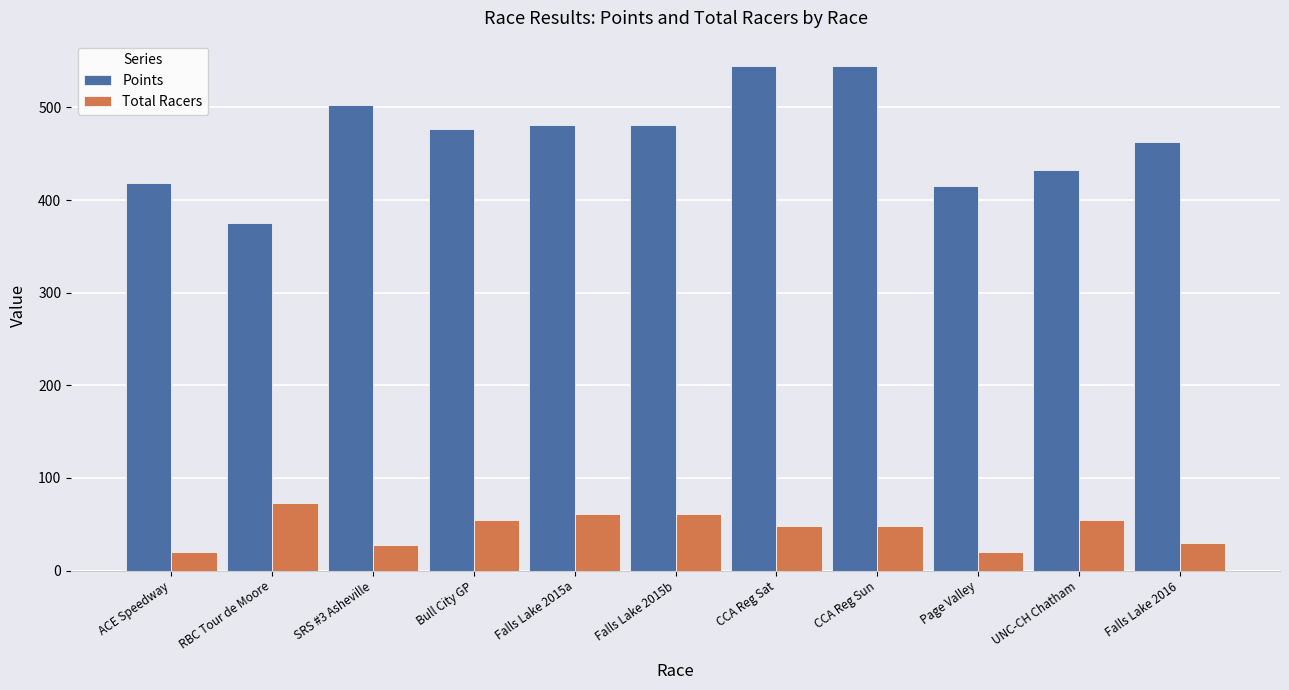

Does the chart contain any negative values?

No